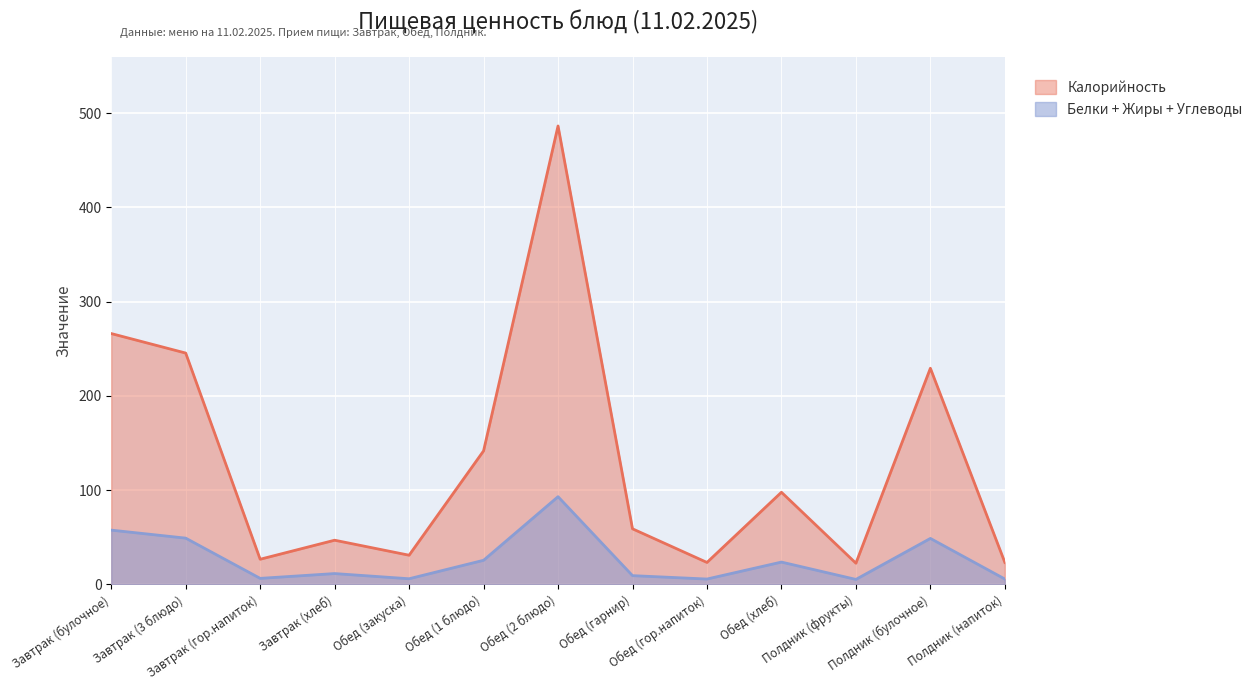

True or false: Белки+Жиры+Углеводы and Калорийность intersect in this chart.

False